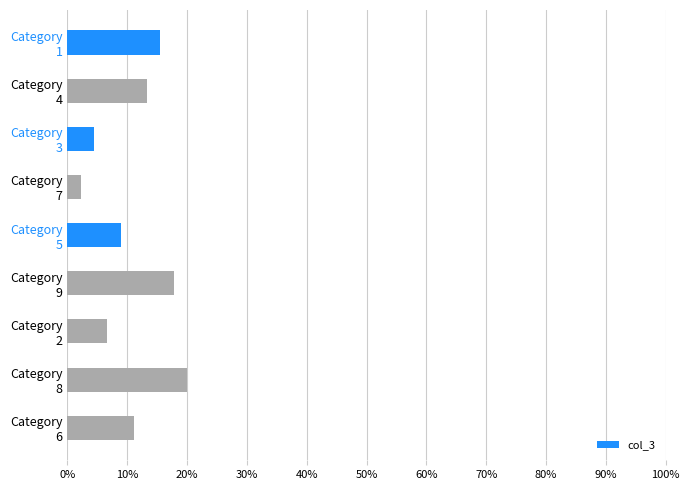

Count the values in the range 0 to 1.

9